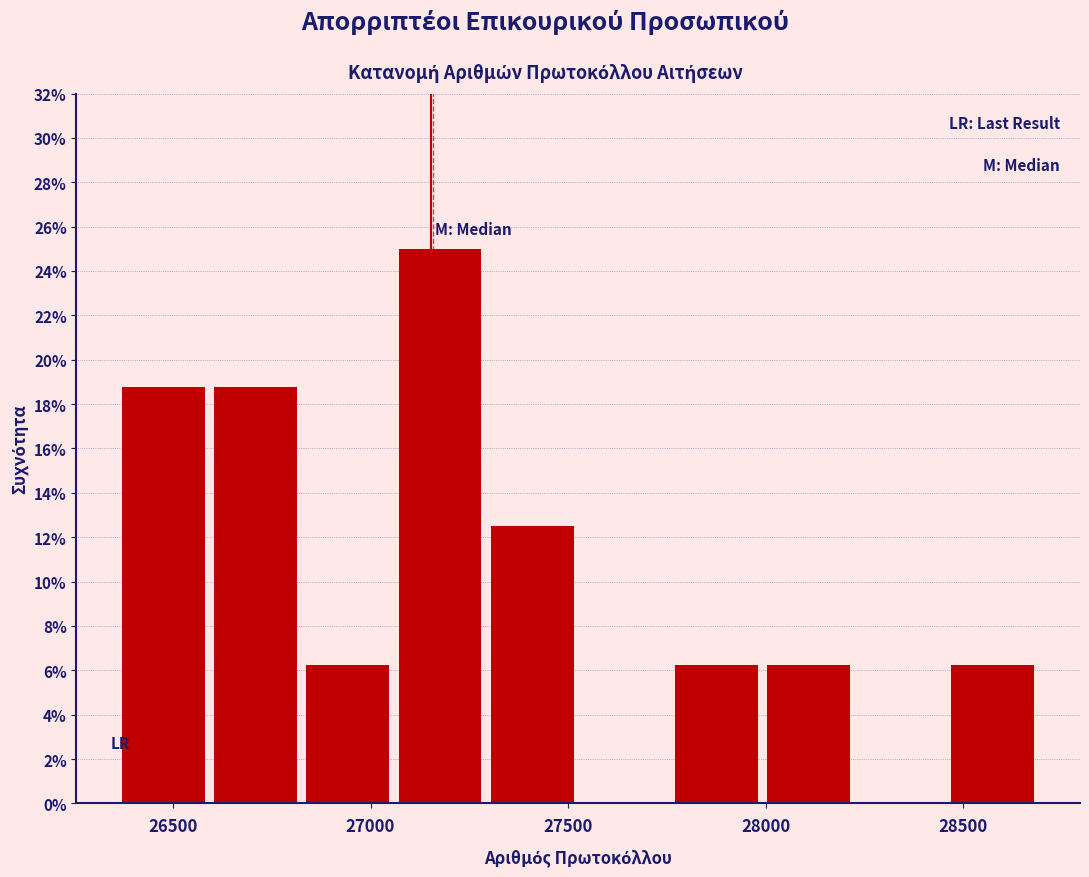

What is the height of the bar covering 28000 to 28250 on the x-axis? Neither the bar edges nor the heights are printed on the chart, so give them approximately, as read against the axes.

6.2